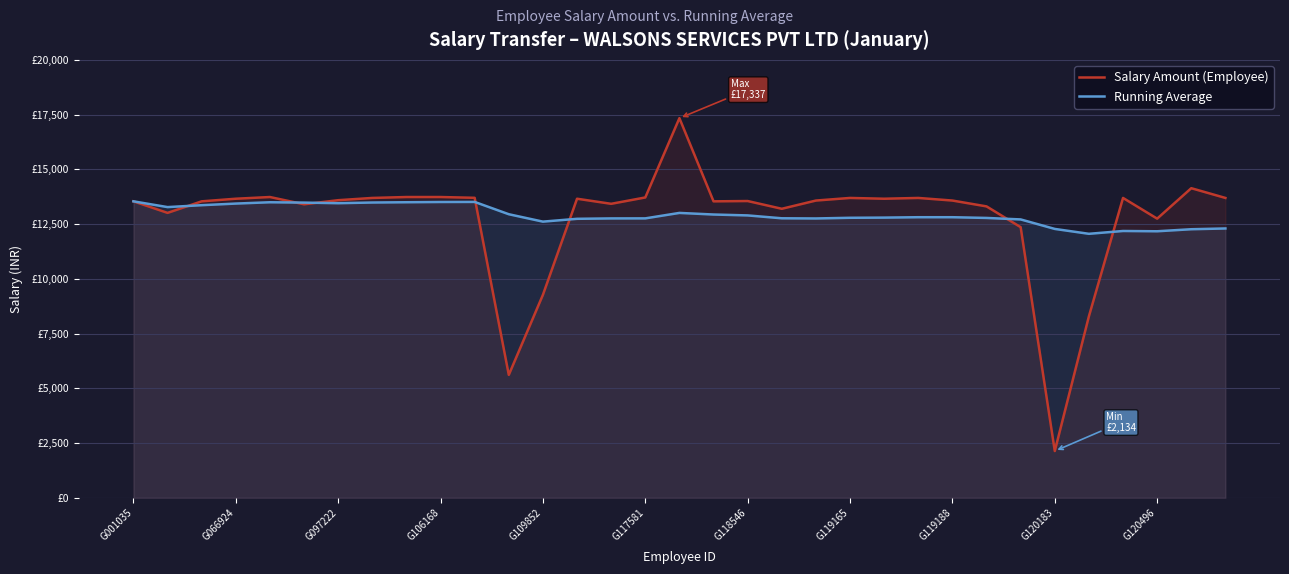

True or false: Salary Amount (Employee) and Running Average intersect in this chart.

True